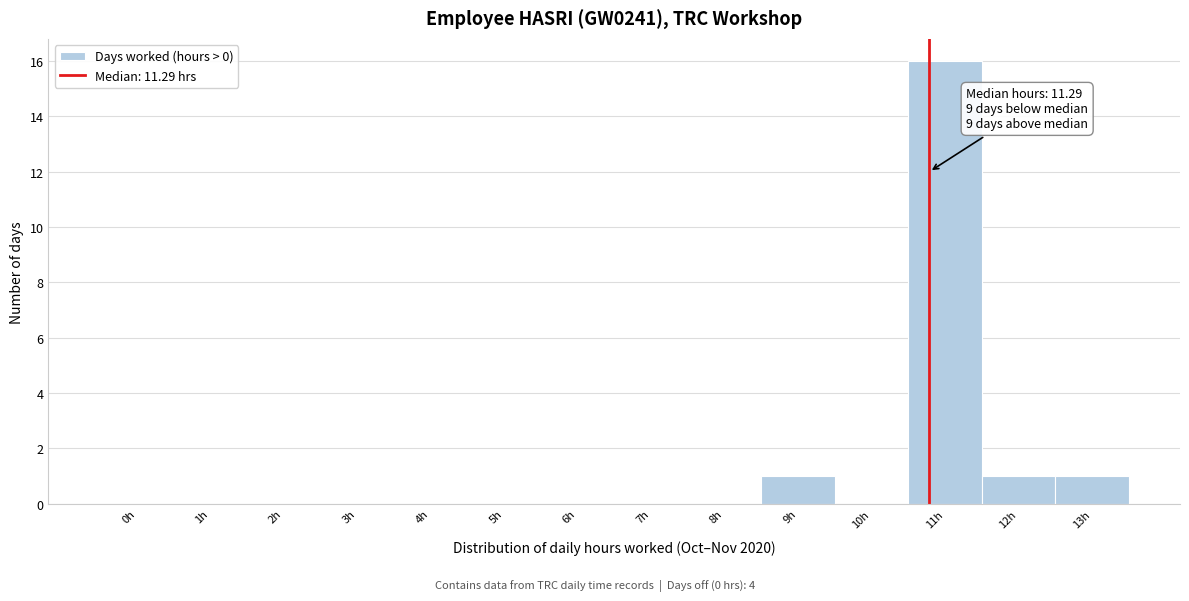

Reading right to left, list all the values displayed in this chart.

13h=1	12h=1	11h=16	10h=0	9h=1	8h=0	7h=0	6h=0	5h=0	4h=0	3h=0	2h=0	1h=0	0h=0